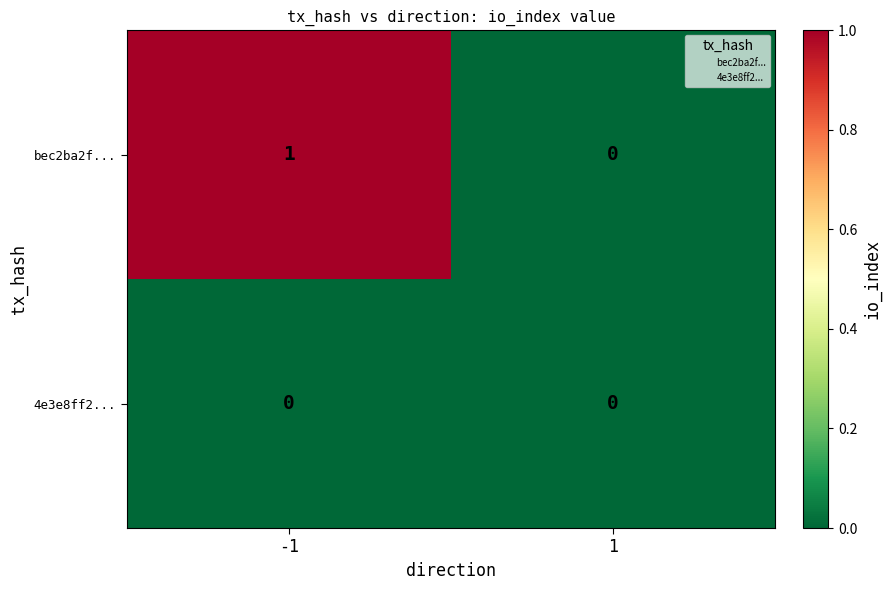

List the series in order of their overall mean, lowest first.

4e3e8ff2..., bec2ba2f...